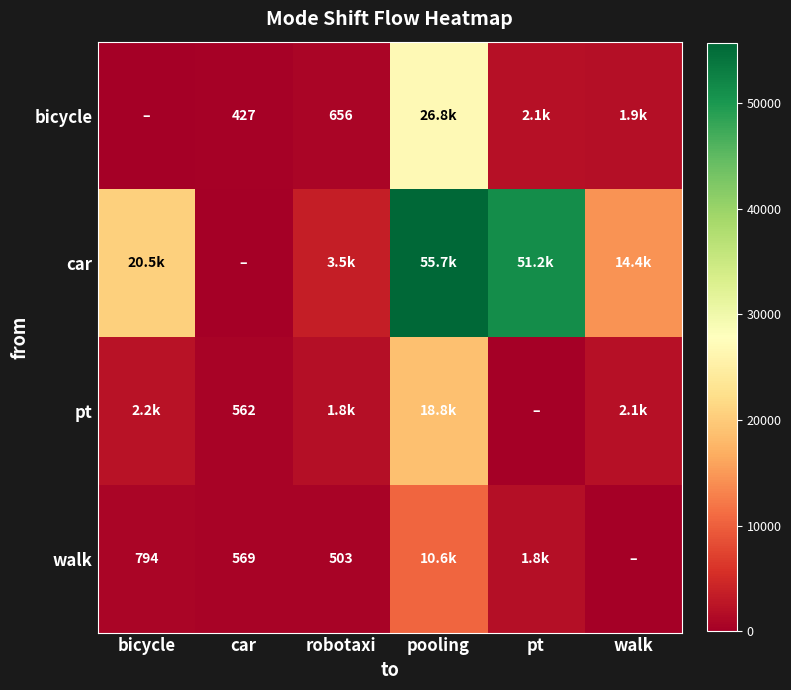

Which category has the highest value in the pt series?

pooling